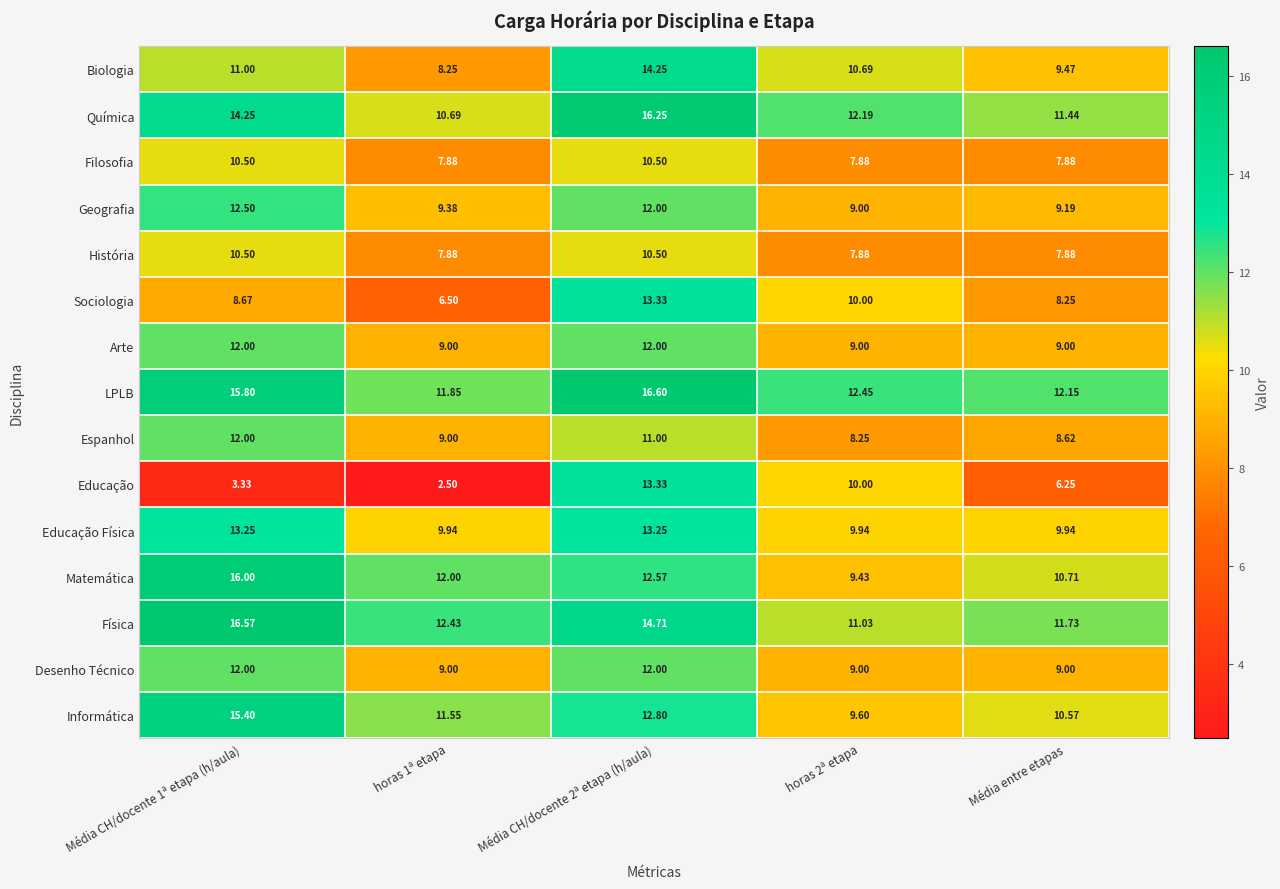

Is the value of Física at Média entre etapas greater than the value of Geografia at Média CH/docente 2ª etapa (h/aula)?

No